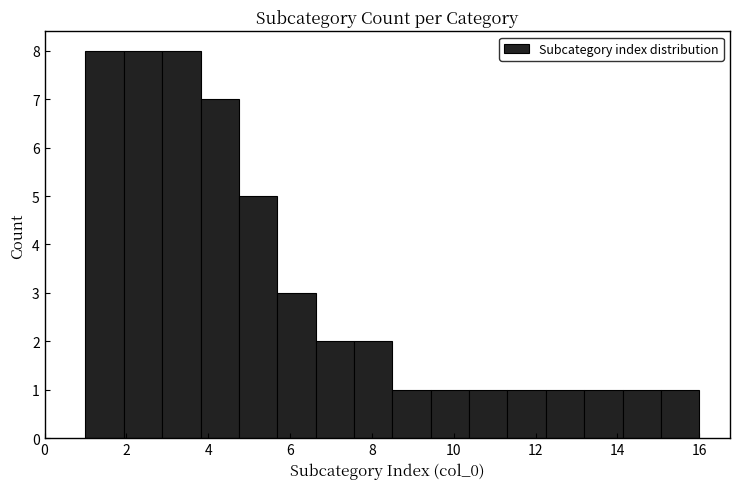

What is the height of the bar covering 9.4 to 10.4 on the x-axis? Neither the bar edges nor the heights are printed on the chart, so give them approximately, as read against the axes.

1